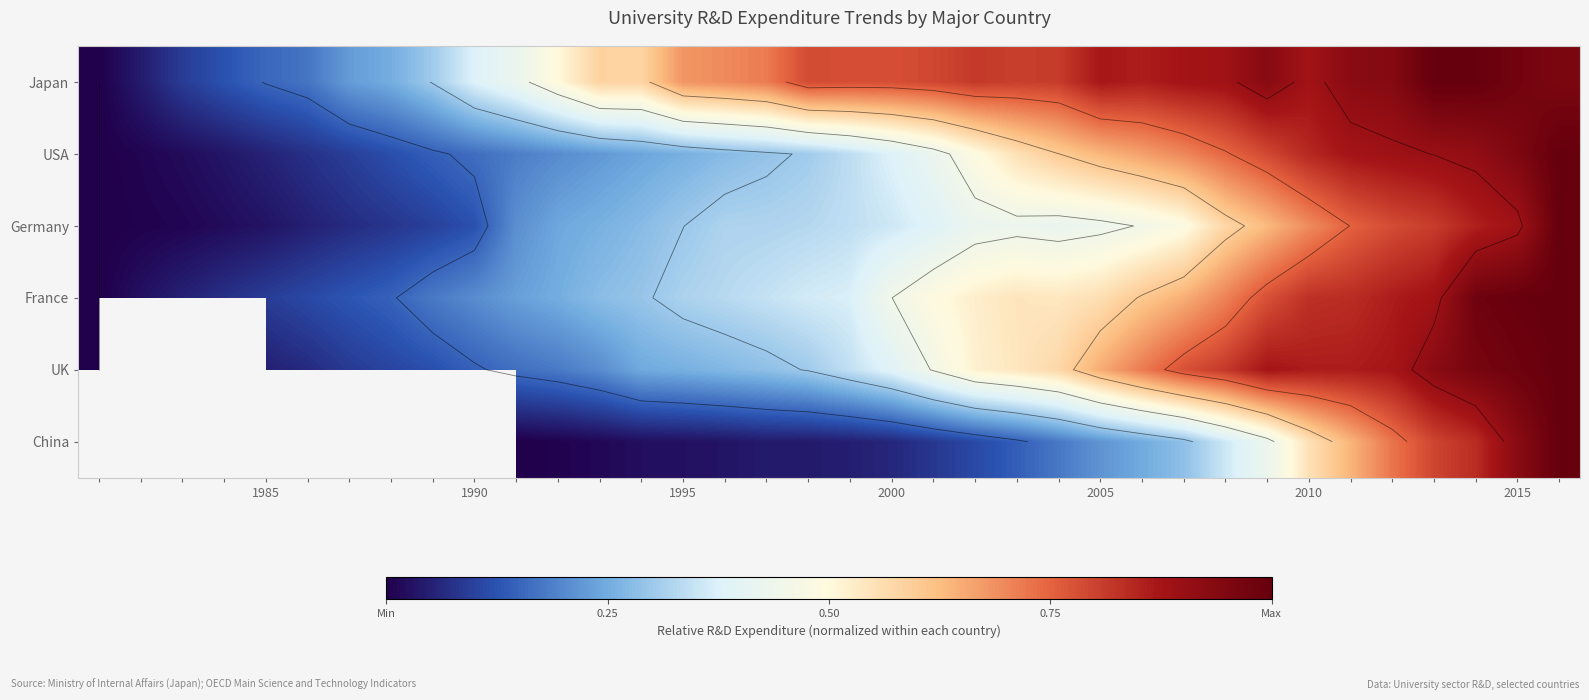

How many series are shown in this chart?

6